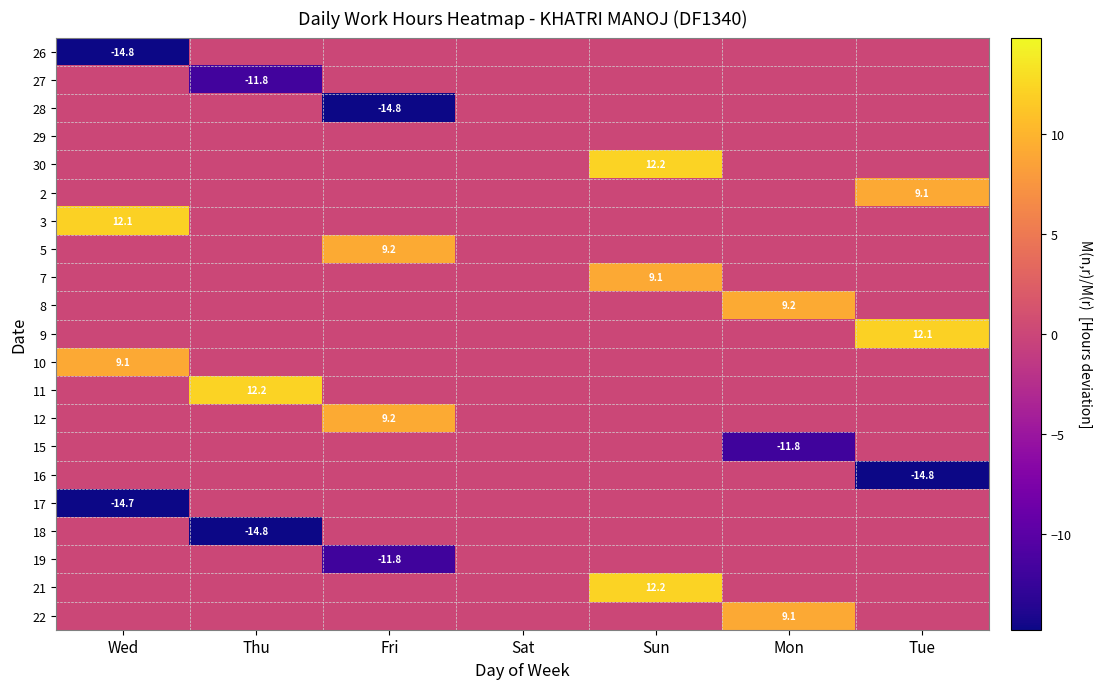

What is the smallest value displayed?

-14.8